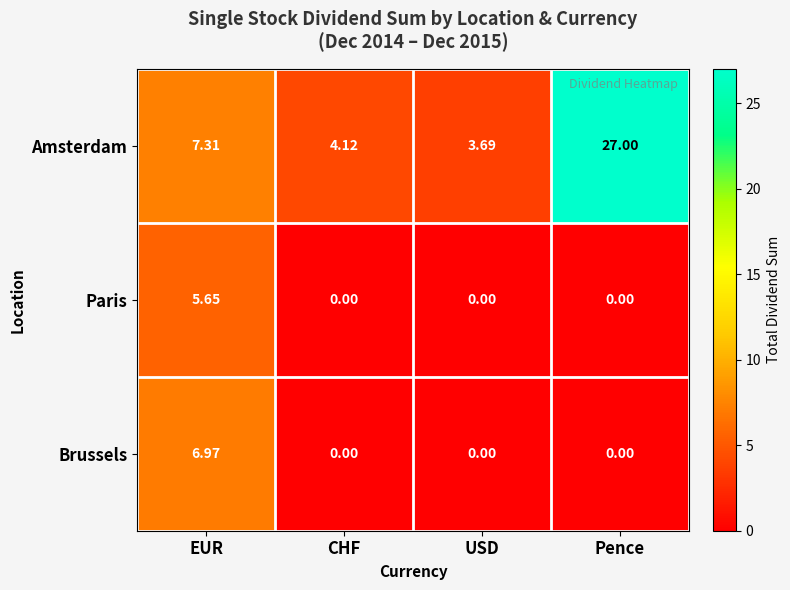

At which category is the sum across all series the highest?

Pence